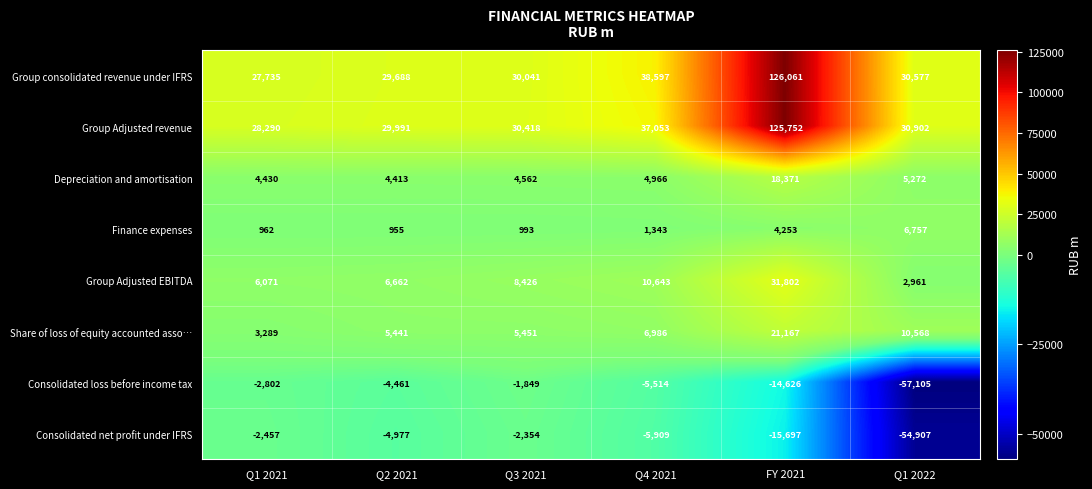

At FY 2021, list the series in order from smallest to largest.

Consolidated net profit under IFRS, Consolidated loss before income tax, Finance expenses, Depreciation and amortisation, Share of loss of equity accounted asso…, Group Adjusted EBITDA, Group Adjusted revenue, Group consolidated revenue under IFRS